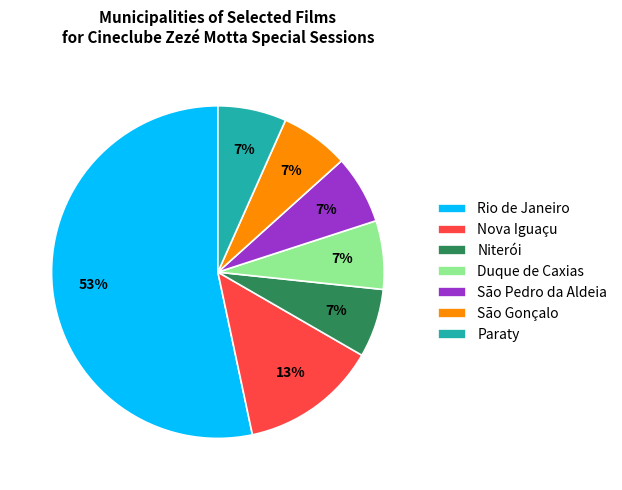

To the nearest percent, what percentage of the pie is Nova Iguaçu?

13%